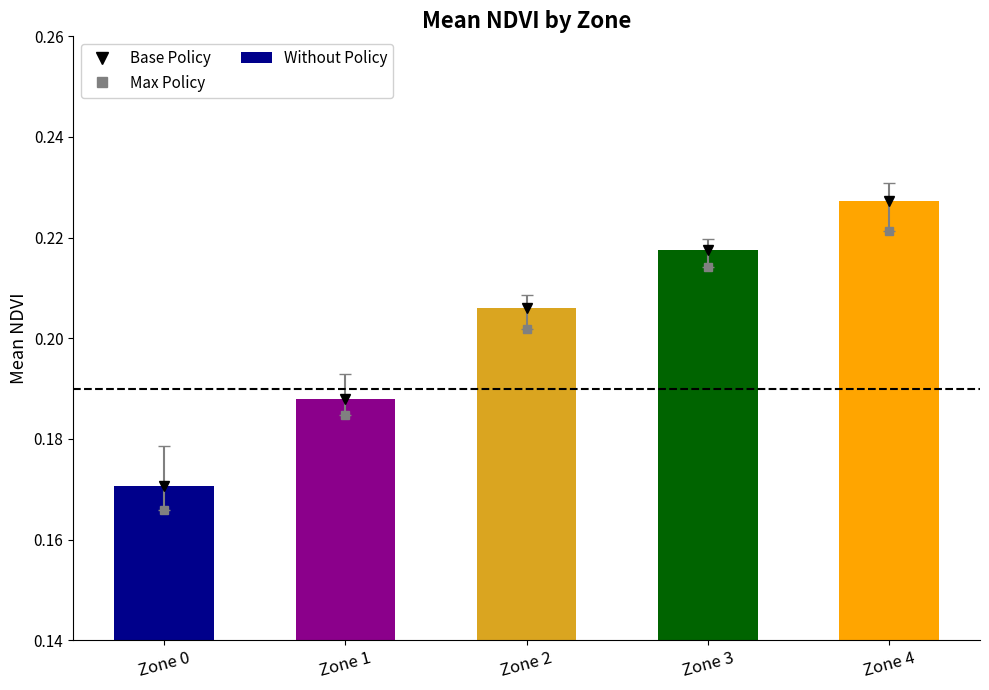

Count the number of categories in the chart.

5